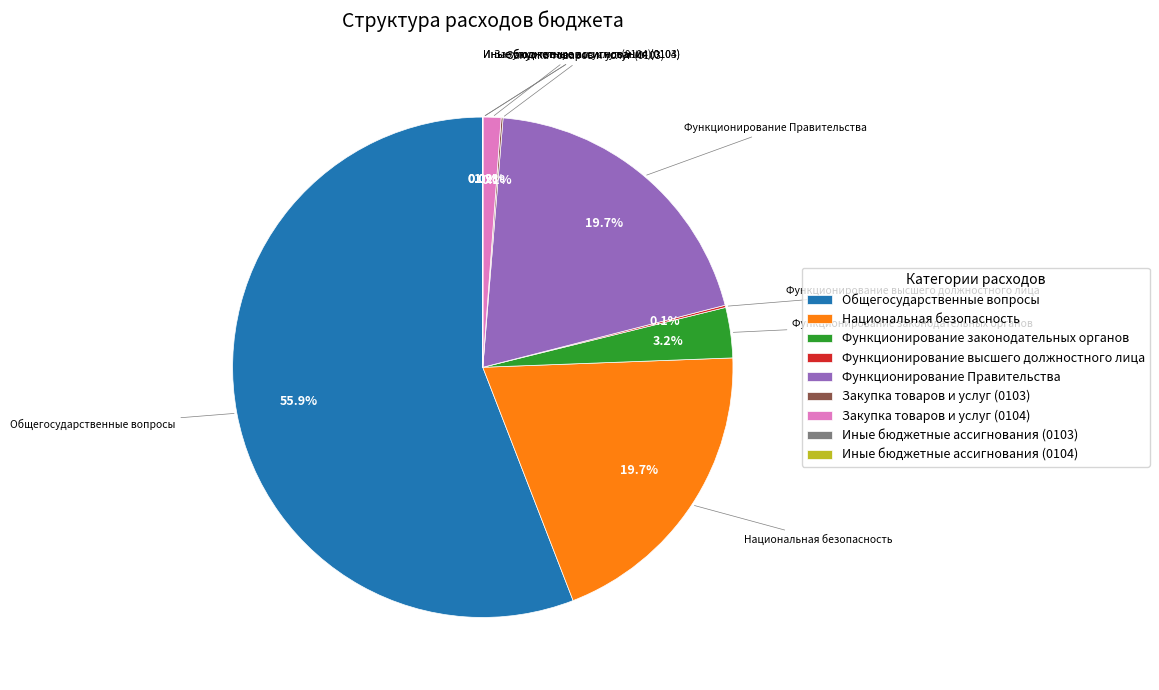

What is the majority slice?

Общегосударственные вопросы